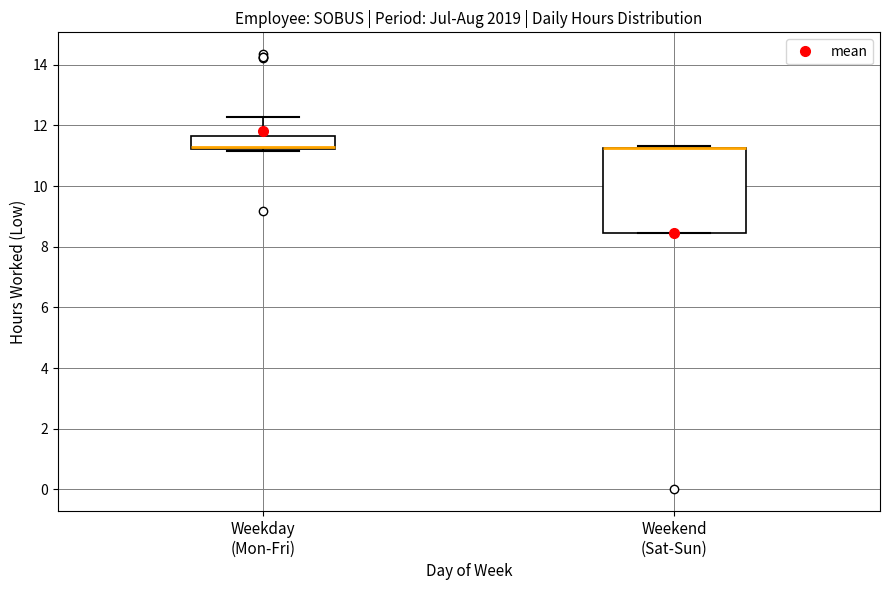

Where is the upper edge of the box for Weekend (Sat-Sun) on the y-axis? The values are not printed on the chart, so give them approximately, as read against the axis.

11.2